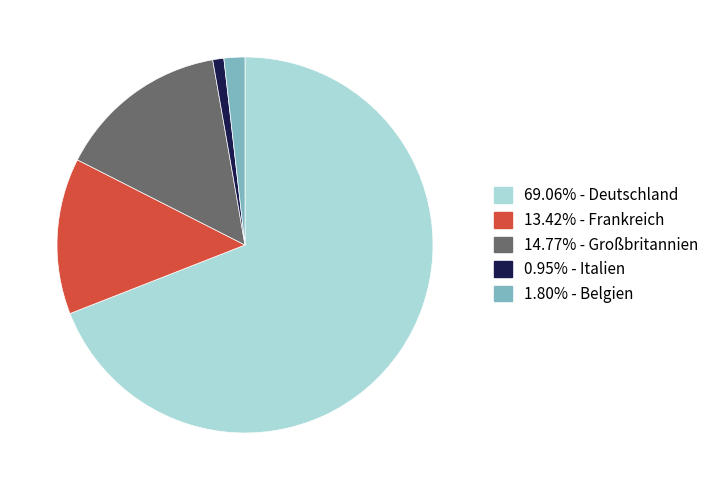

Does any single category account for the majority?

Yes